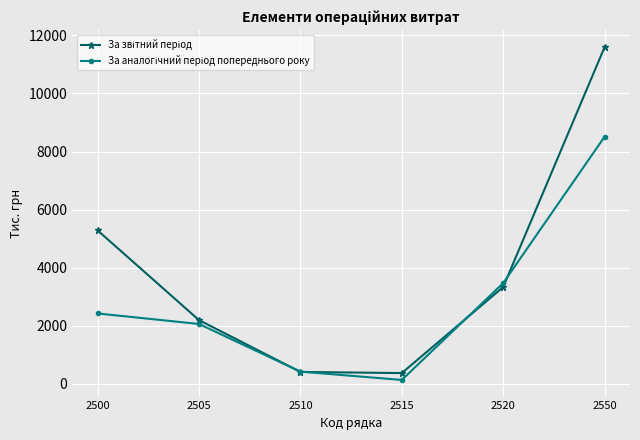

At which category does the chart reach its minimum across all series?

2515